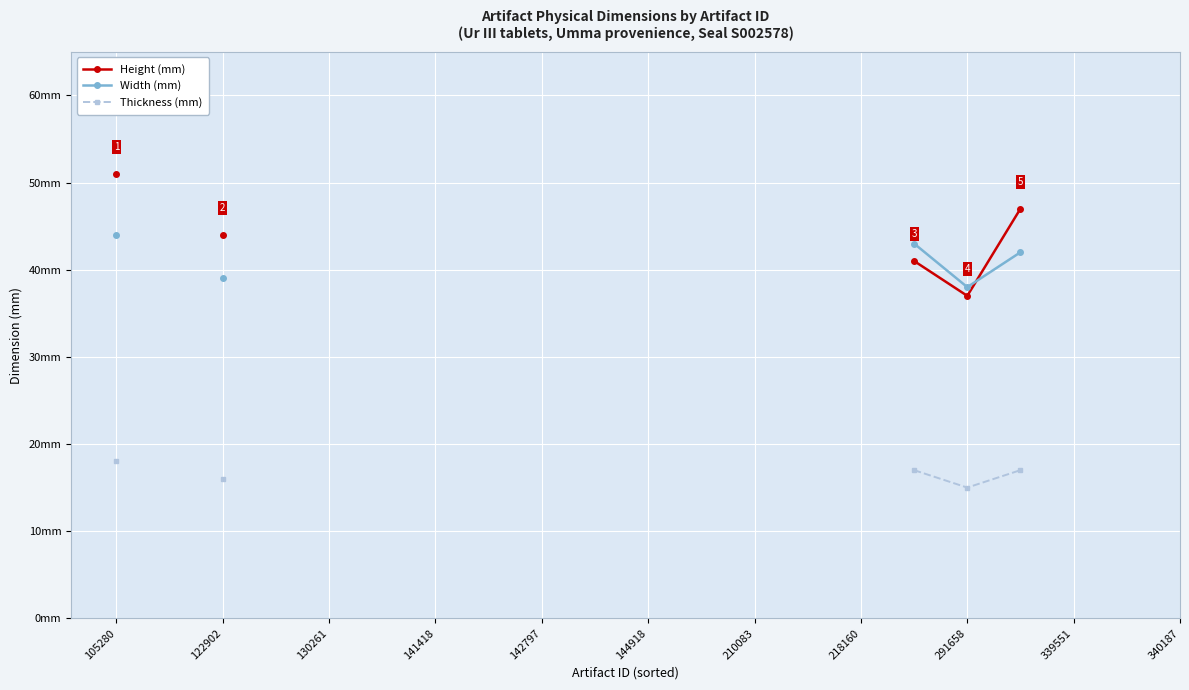

At which category is the sum across all series the highest?

105280